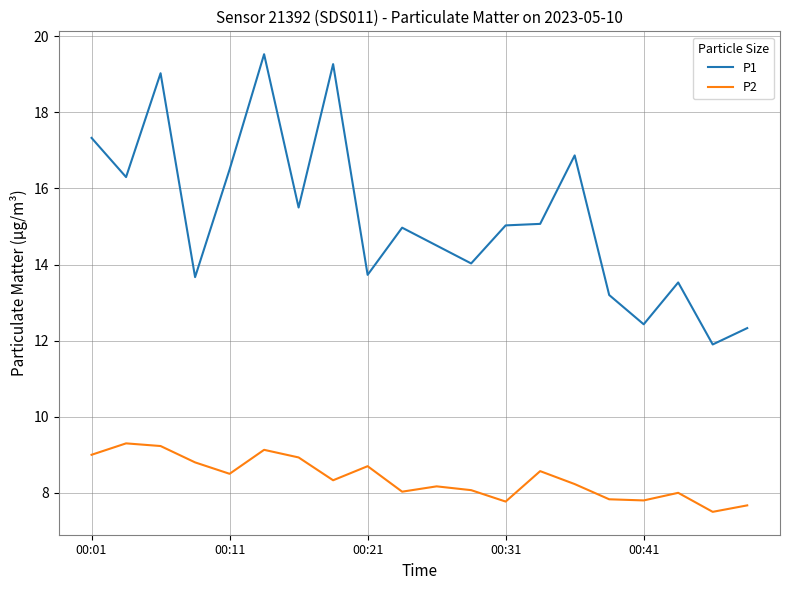

What is the difference between the second highest and minimum values in the P1 series?

7.4